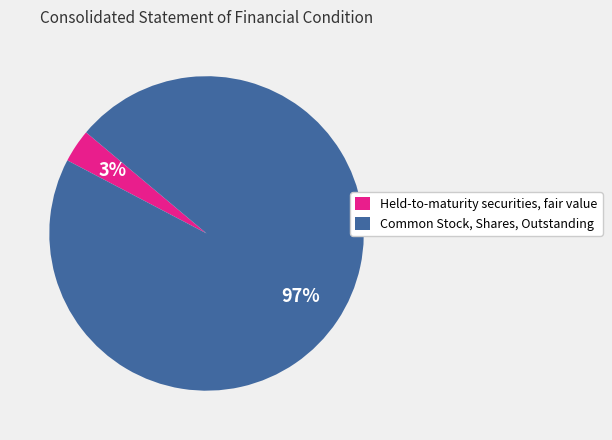

Do Common Stock, Shares, Outstanding and Held-to-maturity securities, fair value together represent more than half of the pie?

Yes